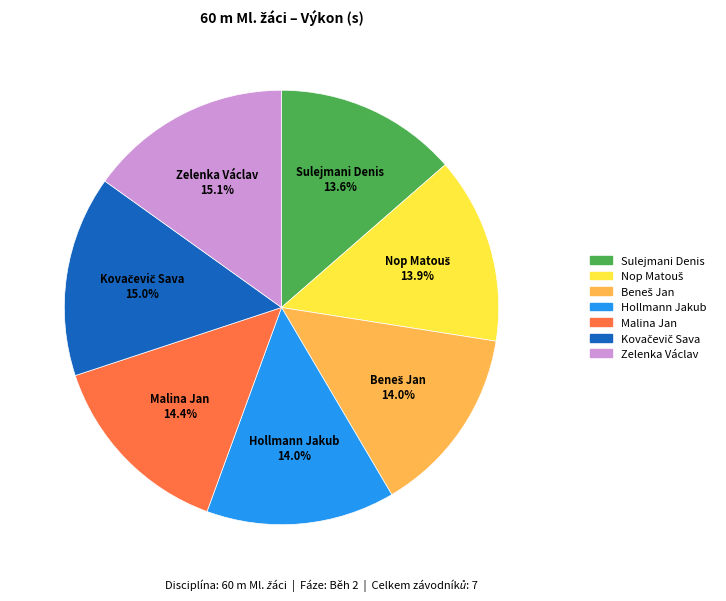

Is there a majority slice in this chart?

No